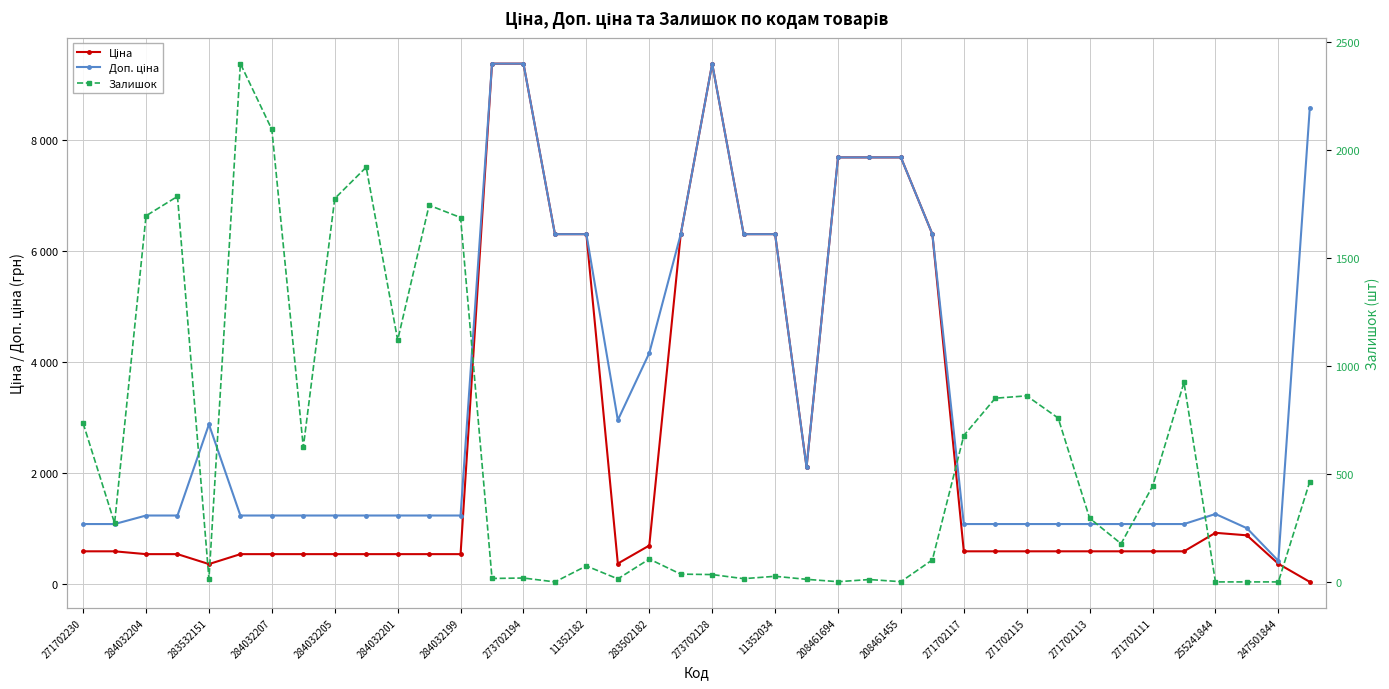

What is the value of the Залишок point at the 29th from the left?

678.0